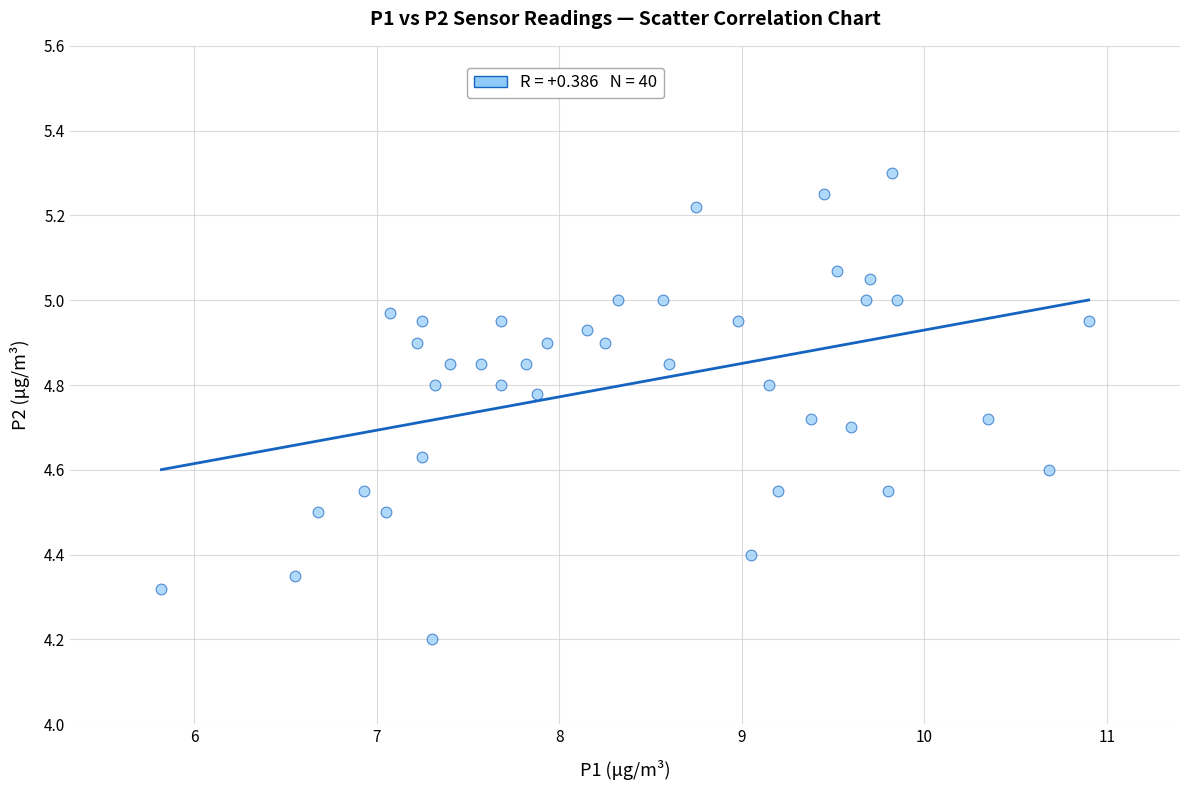

What Y value in the scatter plot is closest to 4?

4.2